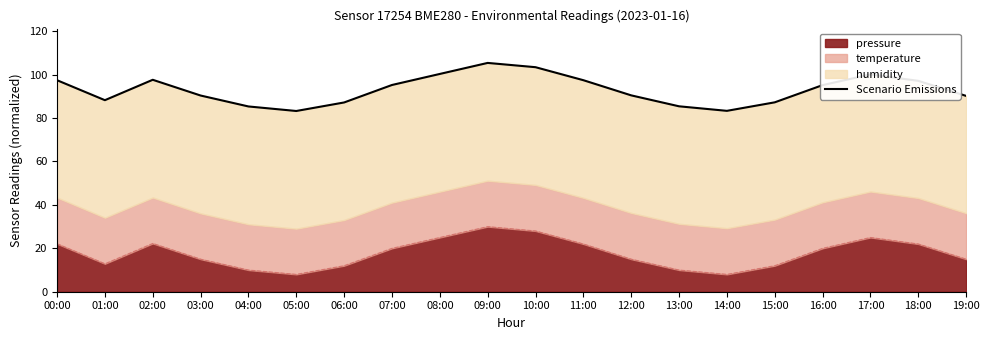

What is the difference between the second highest and second lowest values?

20.1